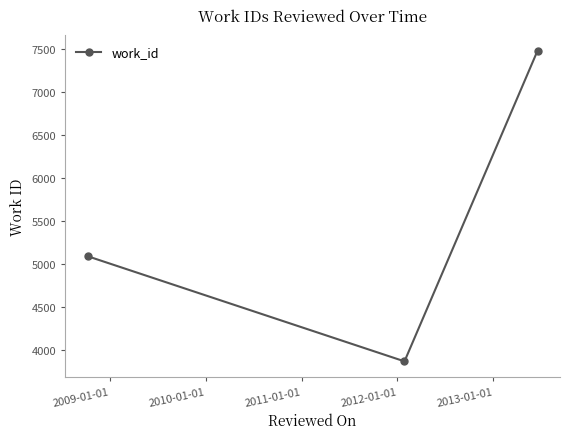

How many values are between 3866 and 7475?

3